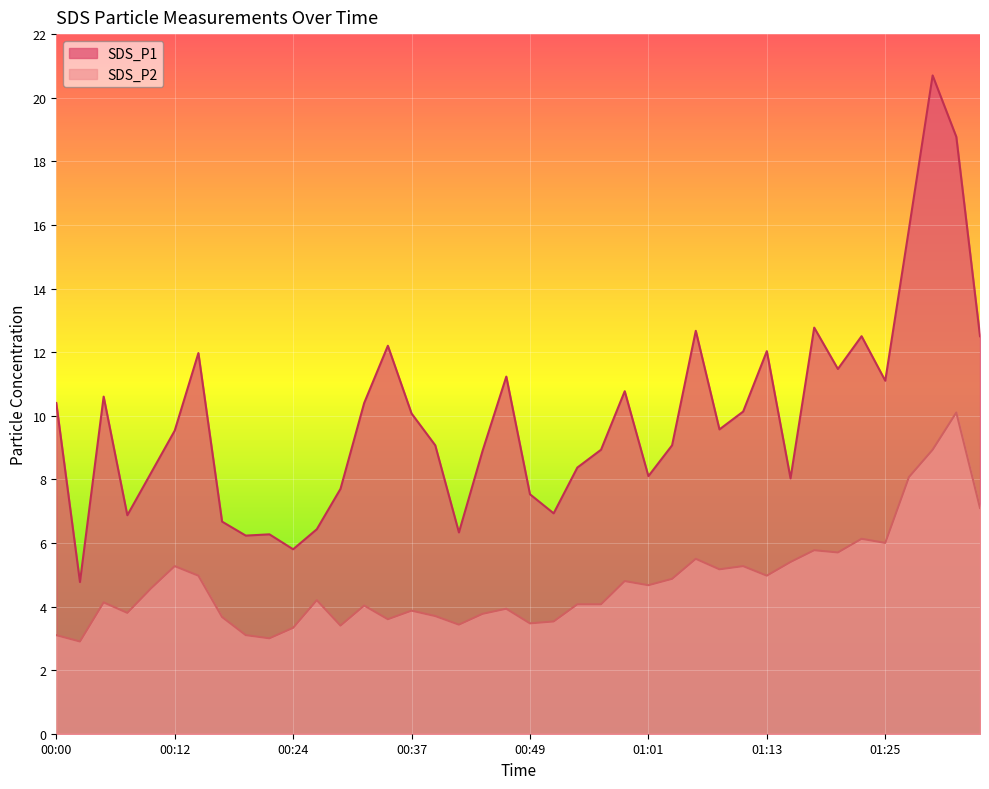

Is the value of SDS_P2 at 01:13 greater than the value of SDS_P1 at 00:15?

No